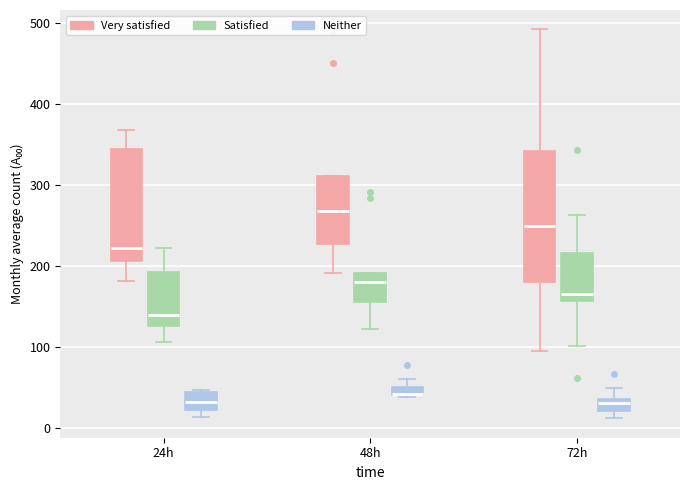

Where does the upper whisker of the box for 72h (Satisfied) end on the y-axis? The values are not printed on the chart, so give them approximately, as read against the axis.

260